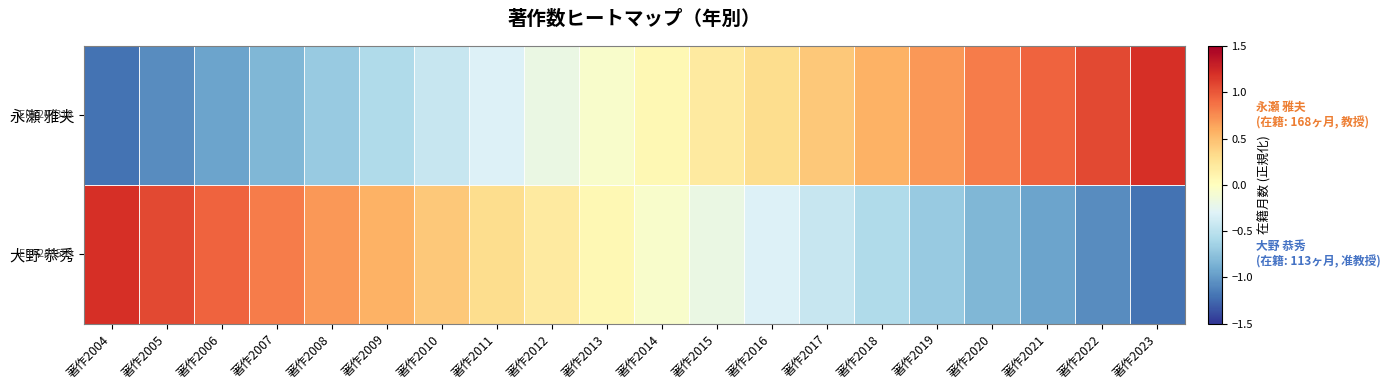

Reading left to right, list all the values displayed in this chart.

大野 恭秀: 著作2004=1.2	著作2005=1.1	著作2006=0.9	著作2007=0.8	著作2008=0.7	著作2009=0.6	著作2010=0.4	著作2011=0.3	著作2012=0.2	著作2013=0.1	著作2014=-0.1	著作2015=-0.2	著作2016=-0.3	著作2017=-0.4	著作2018=-0.6	著作2019=-0.7	著作2020=-0.8	著作2021=-0.9	著作2022=-1.1	著作2023=-1.2
永瀬 雅夫: 著作2004=-1.2	著作2005=-1.1	著作2006=-0.9	著作2007=-0.8	著作2008=-0.7	著作2009=-0.6	著作2010=-0.4	著作2011=-0.3	著作2012=-0.2	著作2013=-0.1	著作2014=0.1	著作2015=0.2	著作2016=0.3	著作2017=0.4	著作2018=0.6	著作2019=0.7	著作2020=0.8	著作2021=0.9	著作2022=1.1	著作2023=1.2